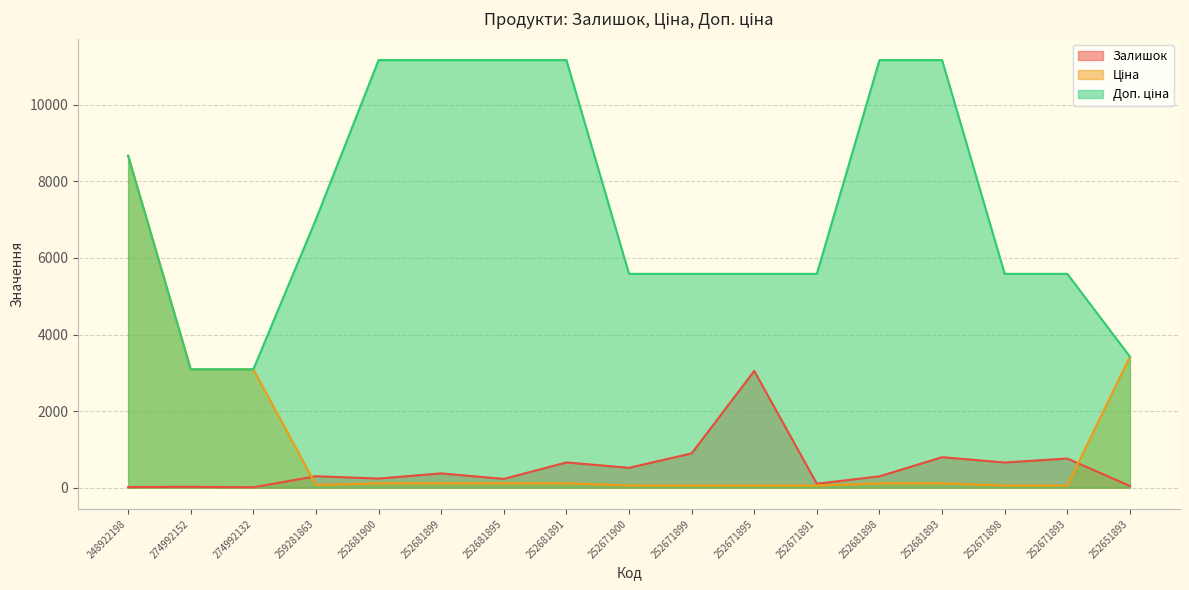

What value does the Залишок series have at 252671893?

760.0